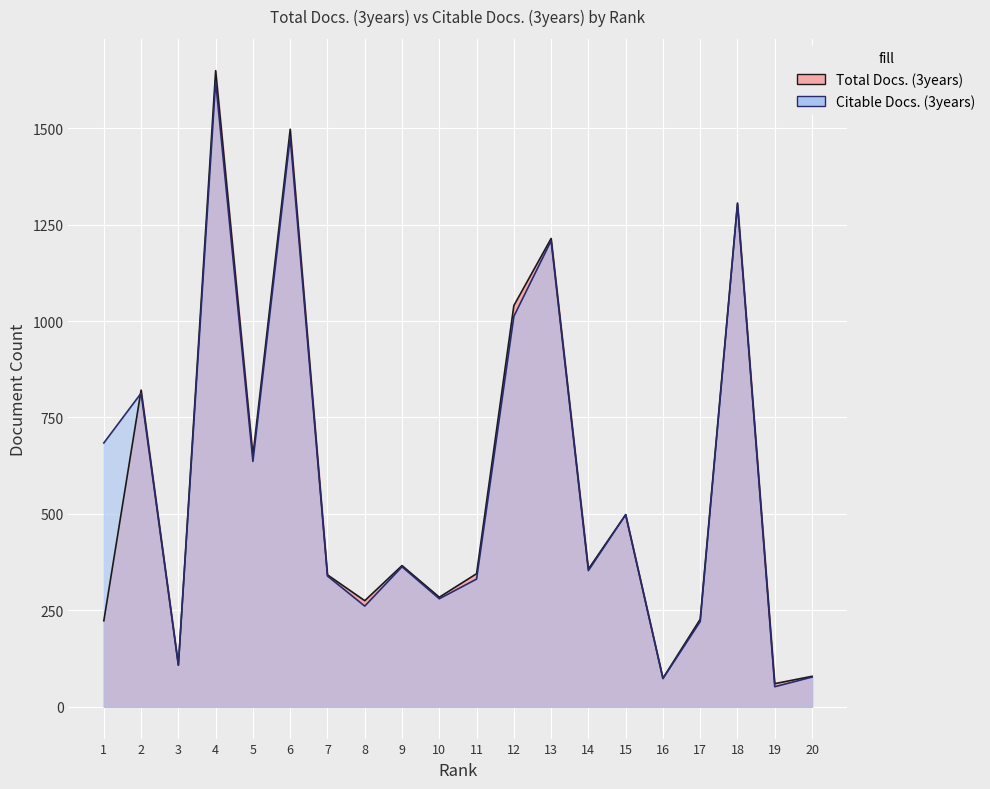

How many lines are shown in the chart?

2